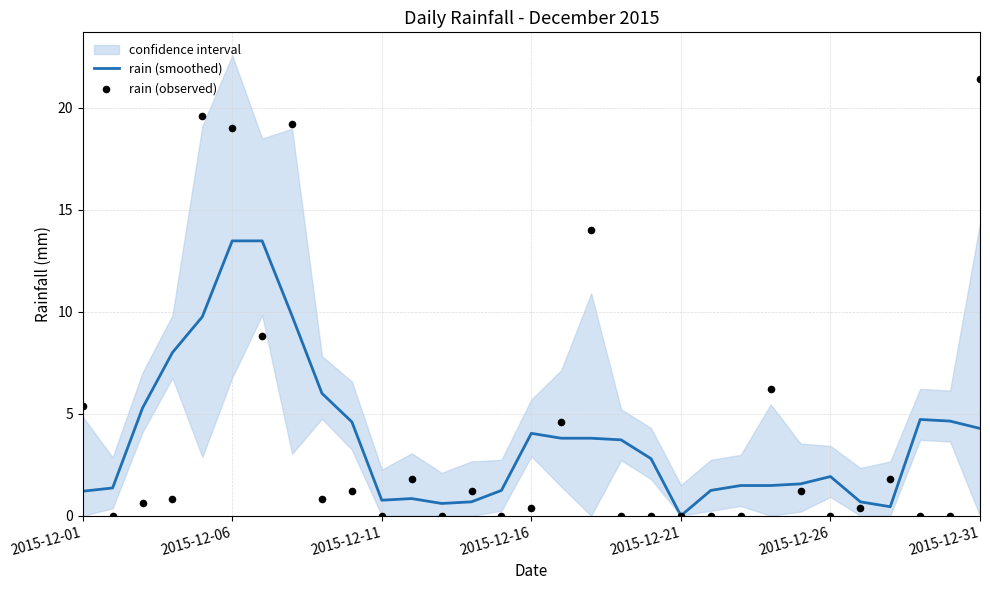

Is it true that rain (smoothed) equals 6.4 at 2015-12-16?

False